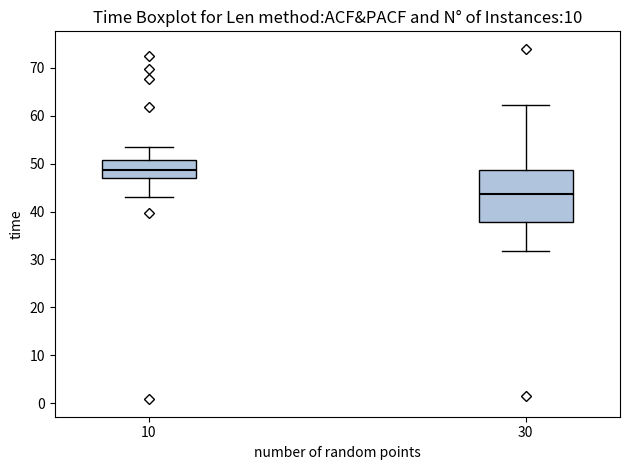

Which box has the lowest median line?

30